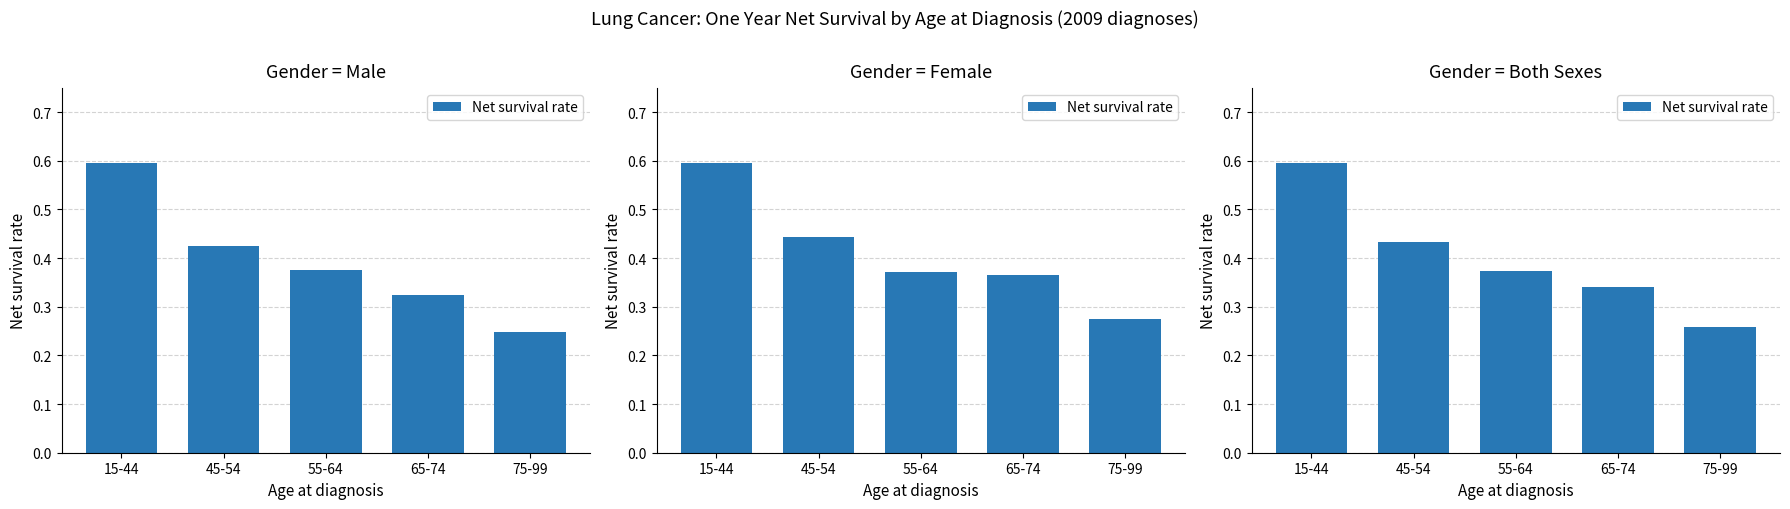

True or false: the data shows 0.7 at 45-54.

False